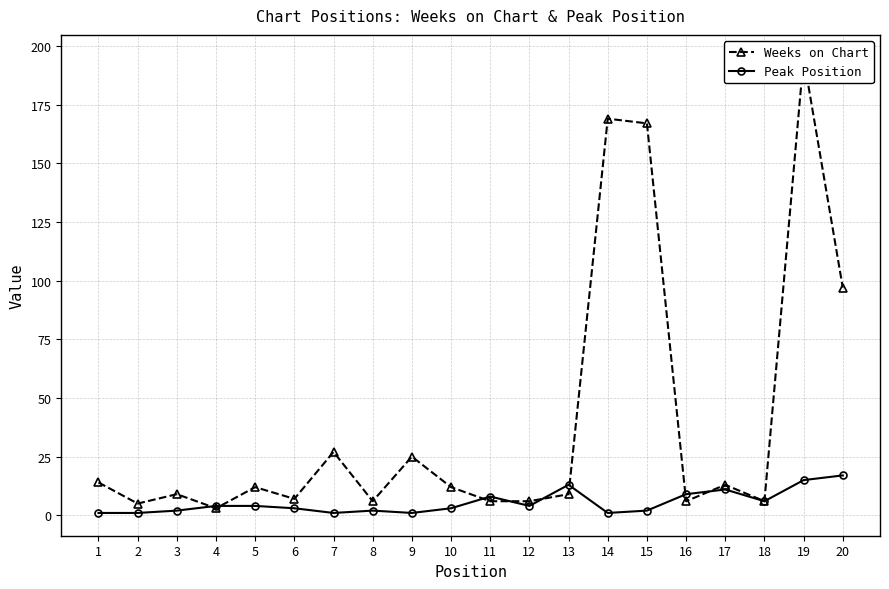

Count the number of data series in this chart.

2